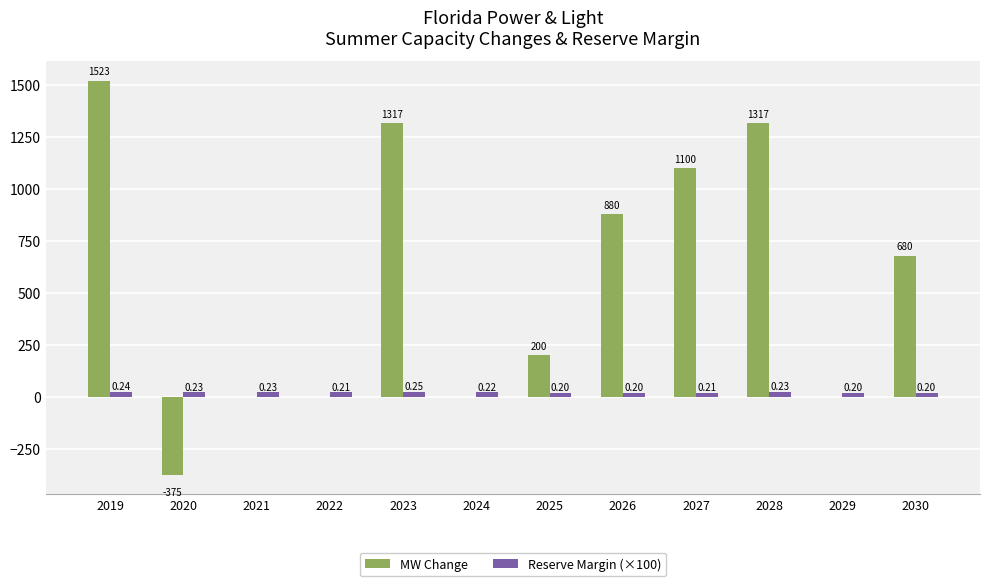

What is the average value of the Reserve Margin (×100) series?

21.9